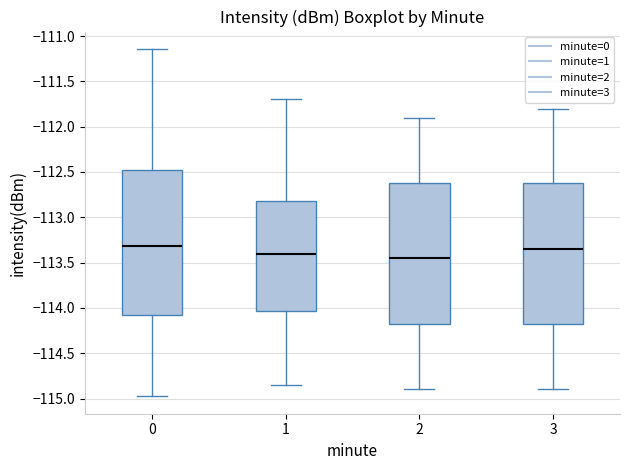

Where is the lower edge of the box at x = 2 on the y-axis? The values are not printed on the chart, so give them approximately, as read against the axis.

-114.15